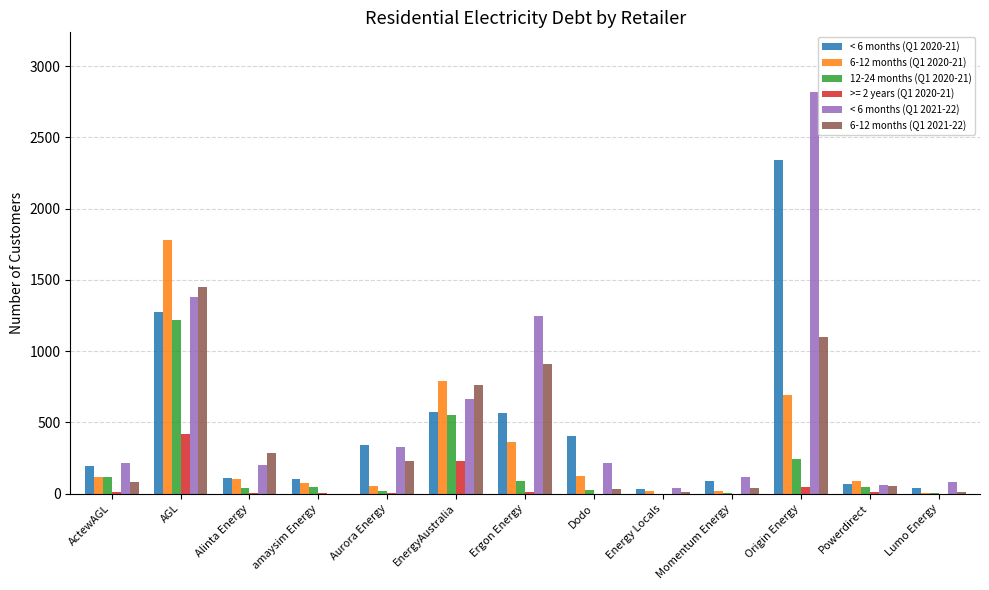

Between amaysim Energy and Alinta Energy, which is larger?

Alinta Energy